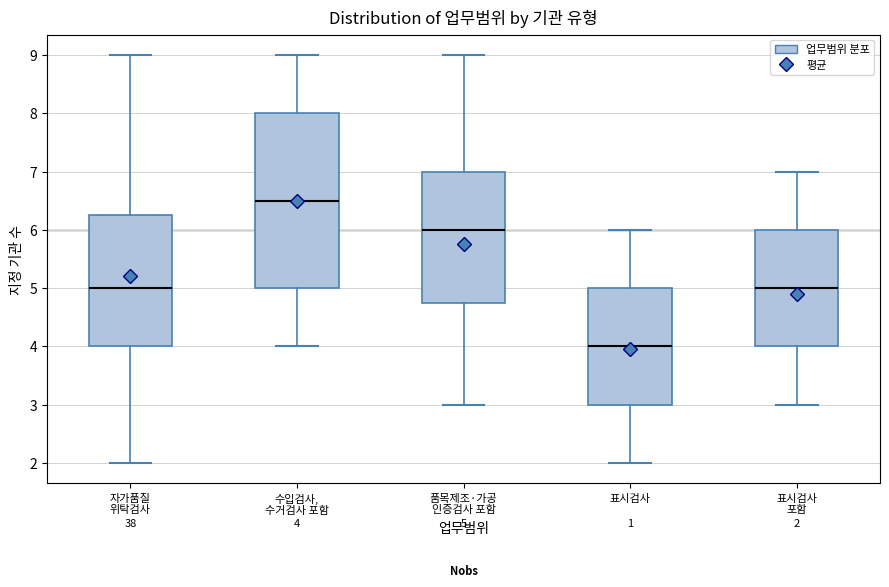

Comparing the boxes themselves (not the whiskers), which one is the tallest?

수입검사, 수거검사 포함